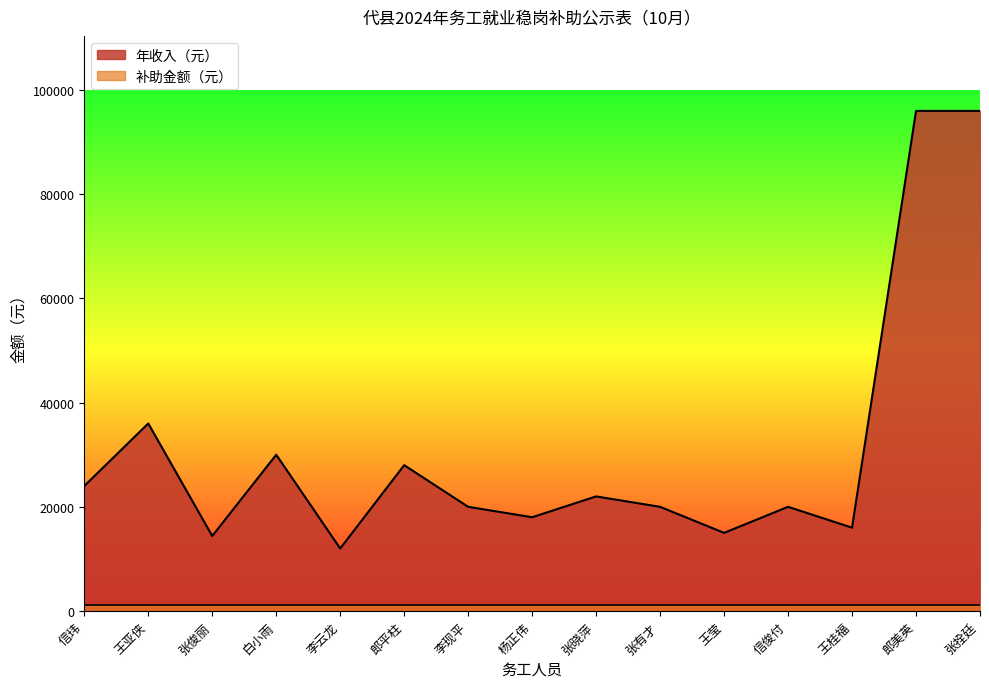

What is the difference between the highest and lowest values at 郎美英?

94800